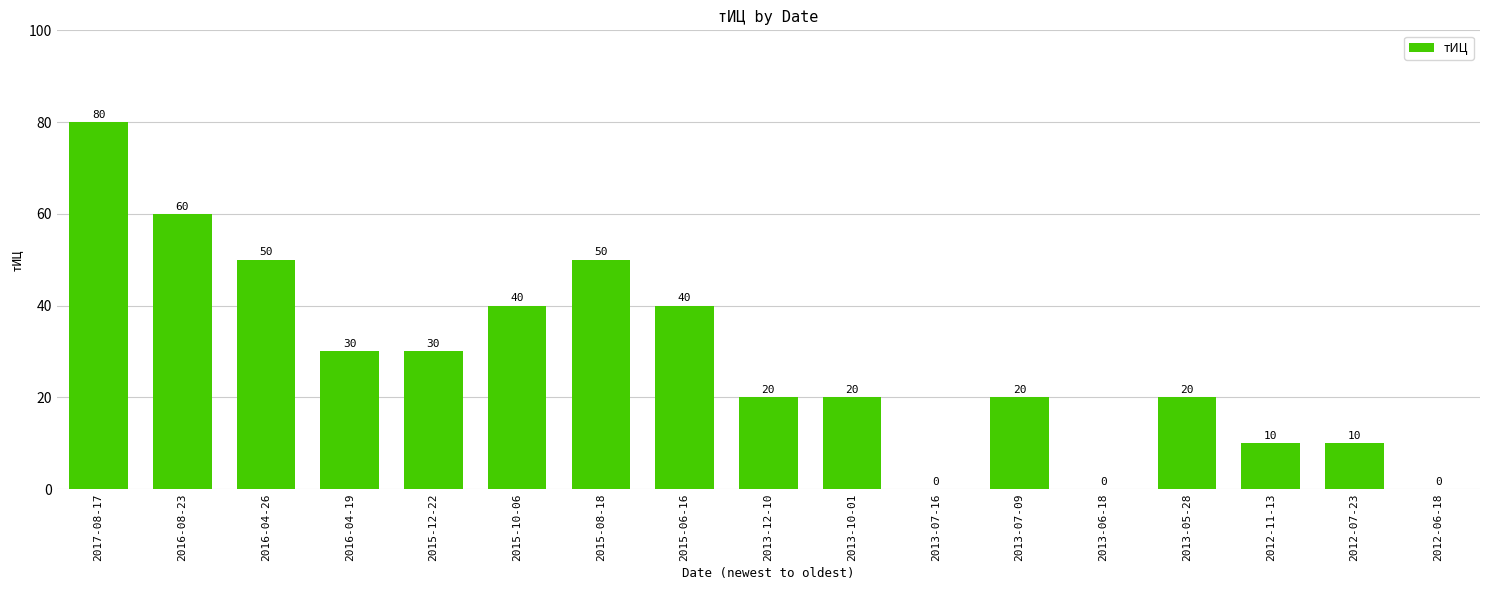

What is the ratio of the value at 2012-07-23 to the value at 2016-08-23?

0.2